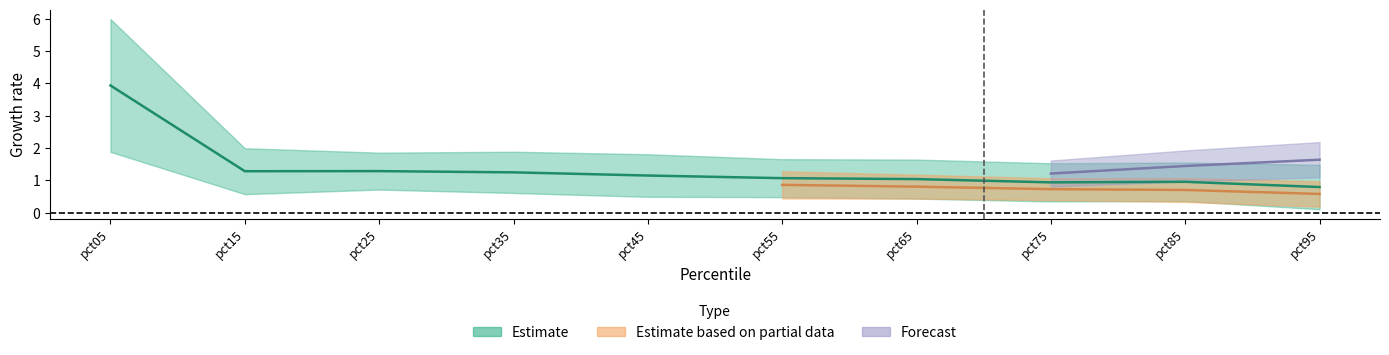

Is this an area chart (filled region under the line)?

No